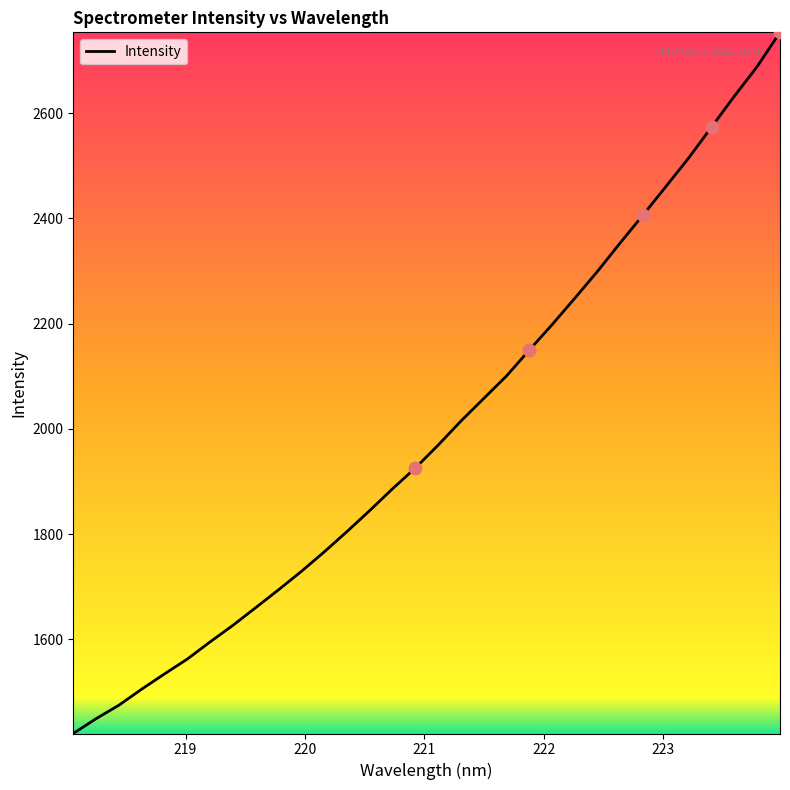

What is the maximum value shown in the chart?

2753.5